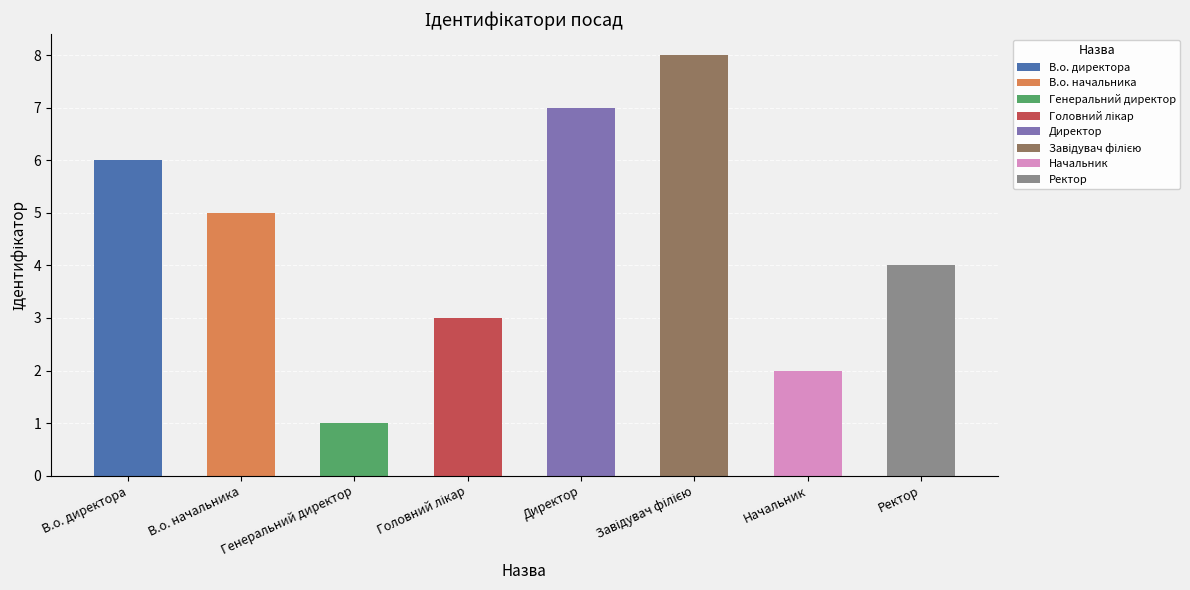

Reading right to left, extract all data points from this chart.

Ректор=4	Начальник=2	Завідувач філією=8	Директор=7	Головний лікар=3	Генеральний директор=1	В.о. начальника=5	В.о. директора=6